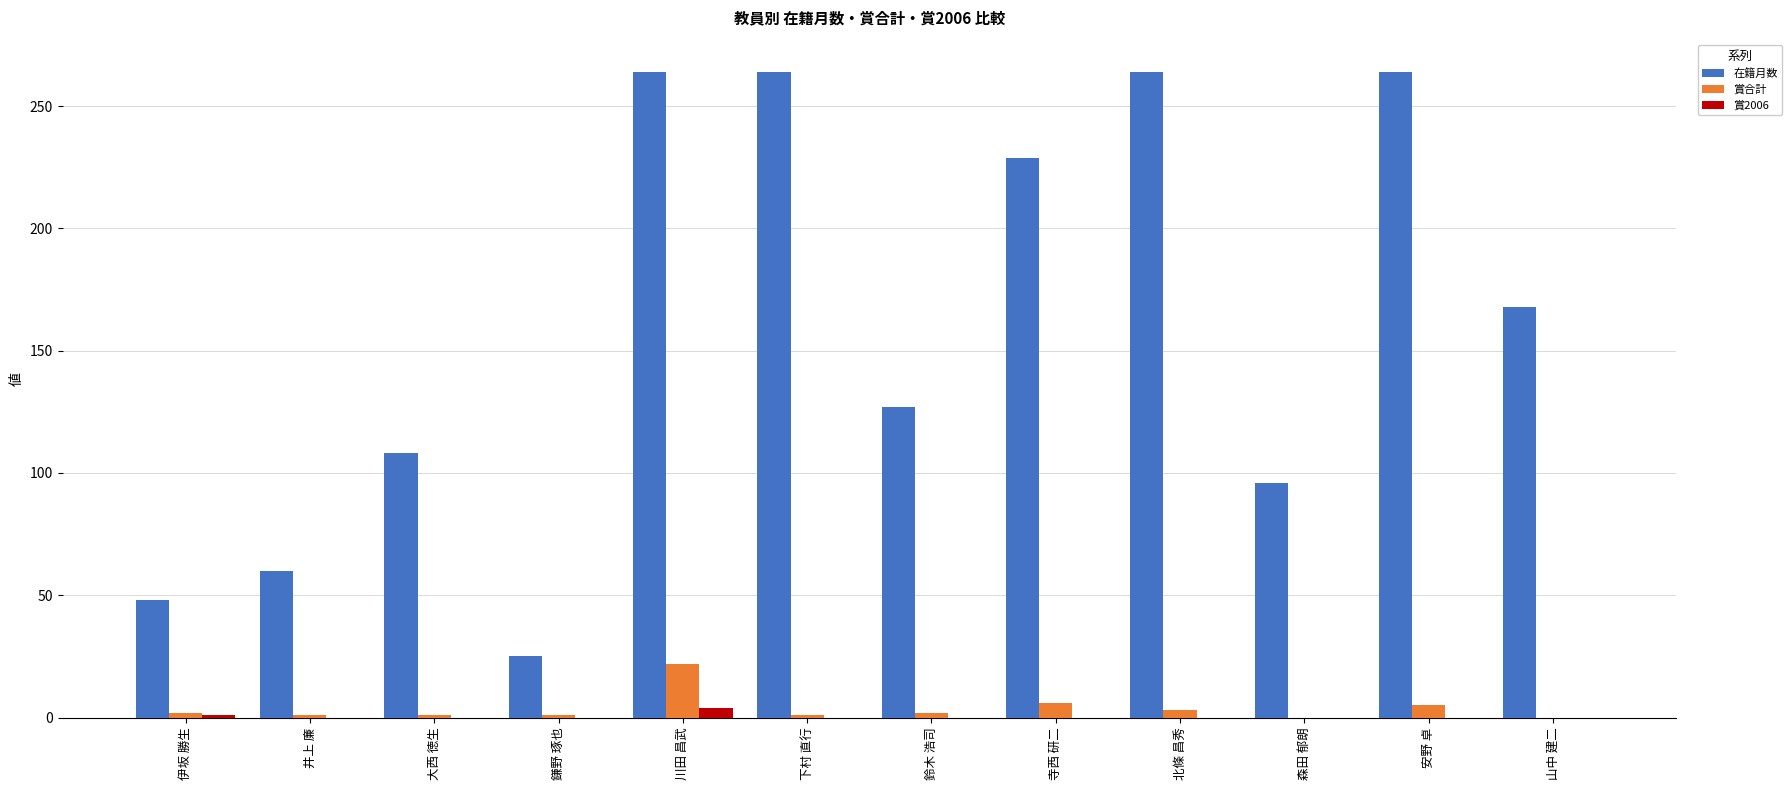

What is the greatest value displayed?

264